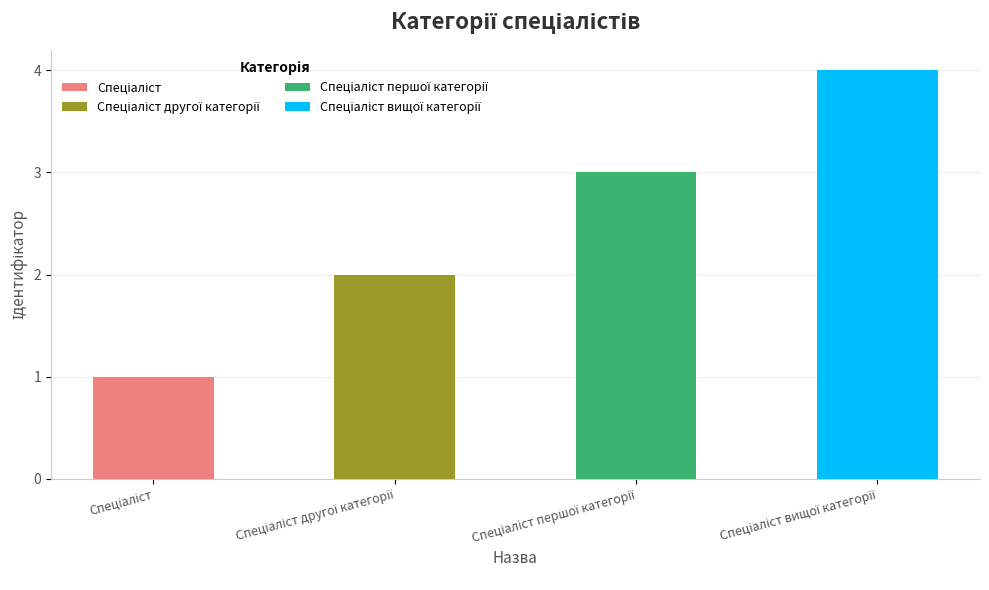

Reading left to right, list all the values displayed in this chart.

1	2	3	4